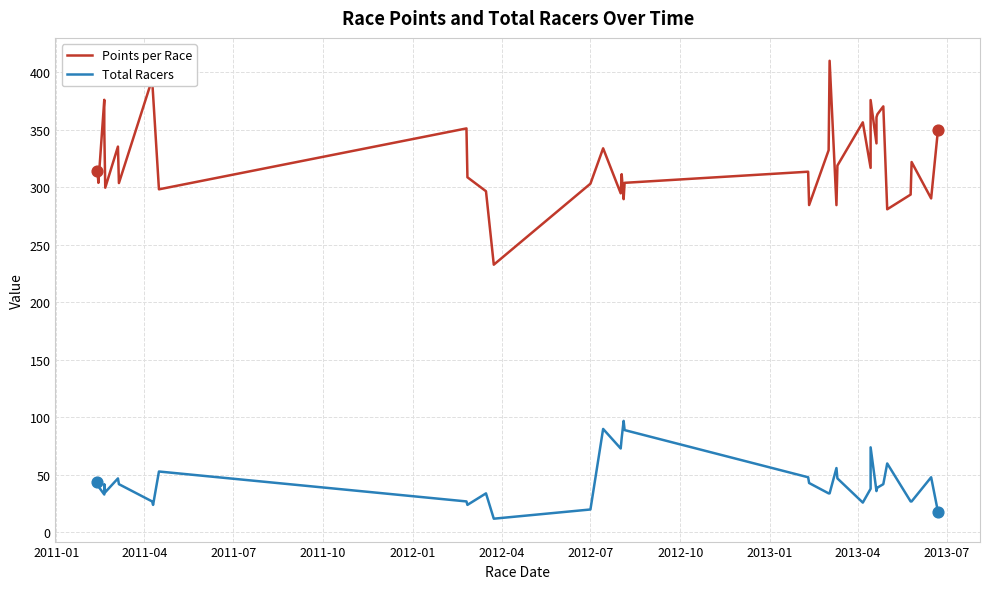

Is the value of Points per Race at 21 greater than the value of Total Racers at 26?

Yes